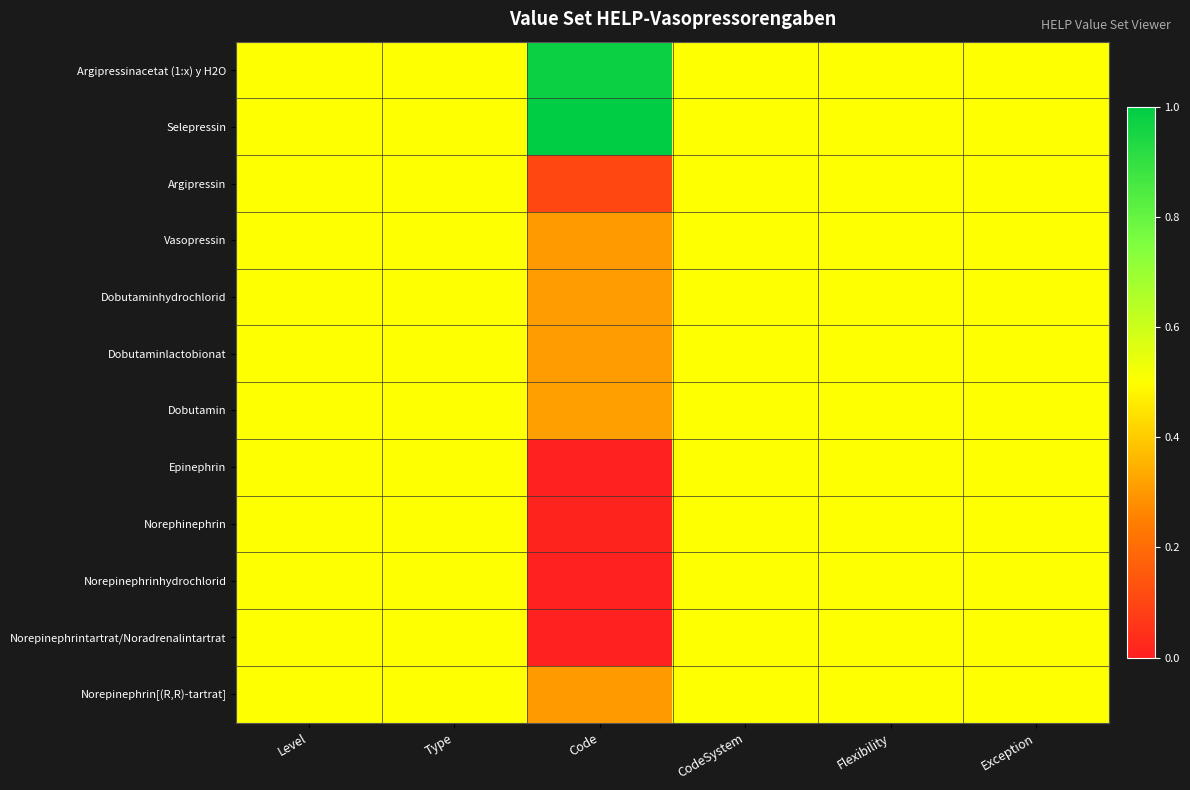

Which series has the largest total across all categories?

Selepressin